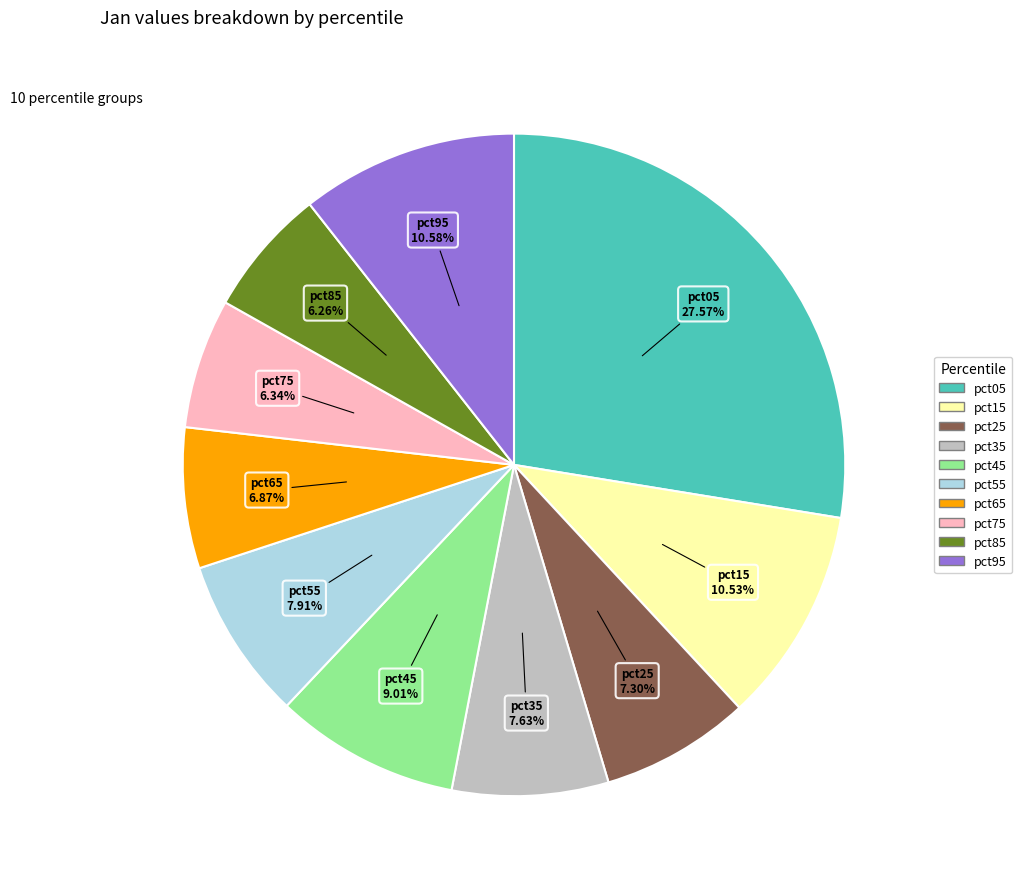

Which slice is the largest?

pct05